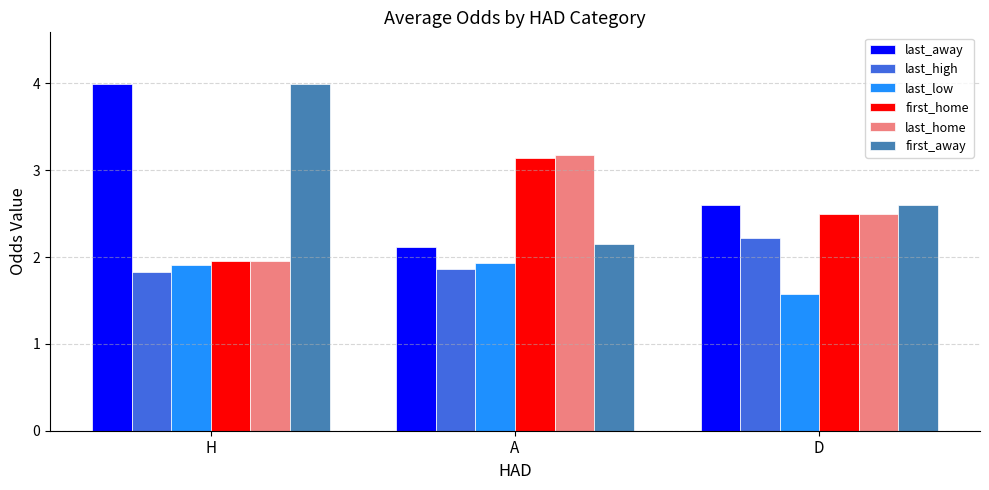

What is the approximate value of last_away at D?

2.6